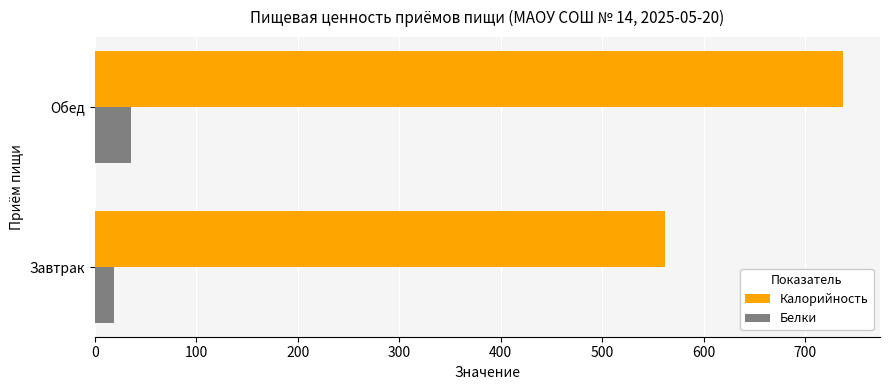

Is the value of Белки at Завтрак greater than the value of Калорийность at Завтрак?

No